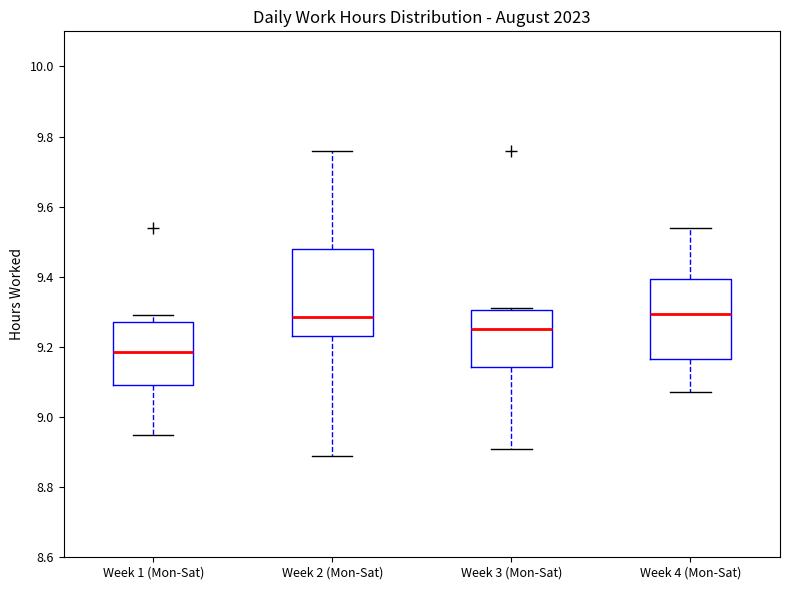

Reading left to right, read every box against the y-axis: the position of its median line, the range the box covers, and the ends of its whiskers. The values are not printed on the chart, so give them approximately, as read against the axis.

Week 1 (Mon-Sat): median 9.18, box 9.10 to 9.28, whiskers 8.96 to 9.30
Week 2 (Mon-Sat): median 9.28, box 9.24 to 9.48, whiskers 8.90 to 9.76
Week 3 (Mon-Sat): median 9.26, box 9.14 to 9.30, whiskers 8.92 to 9.32
Week 4 (Mon-Sat): median 9.30, box 9.16 to 9.40, whiskers 9.08 to 9.54